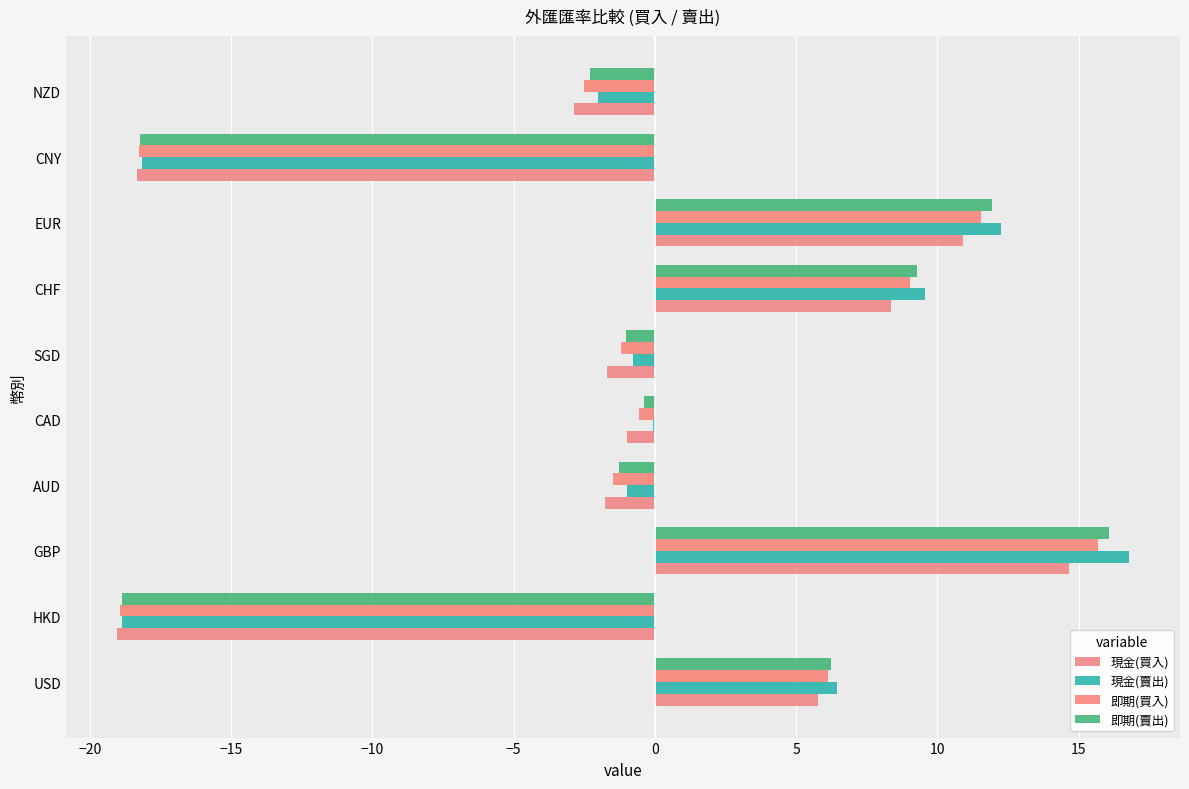

How many values in the 即期(買入) series exceed 0?

4